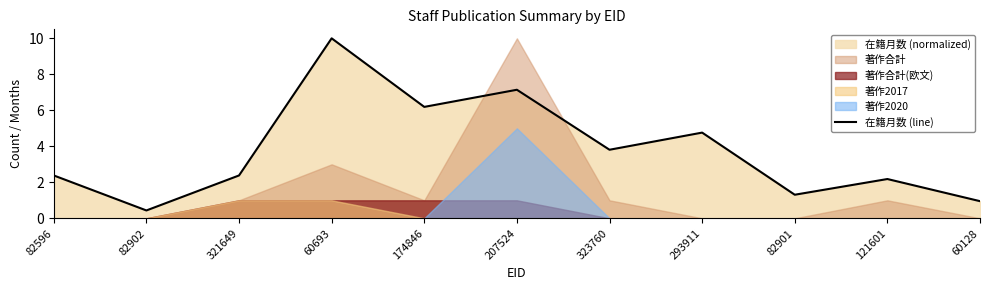

Which category has the highest value in the 在籍月数 (line) series?

60693